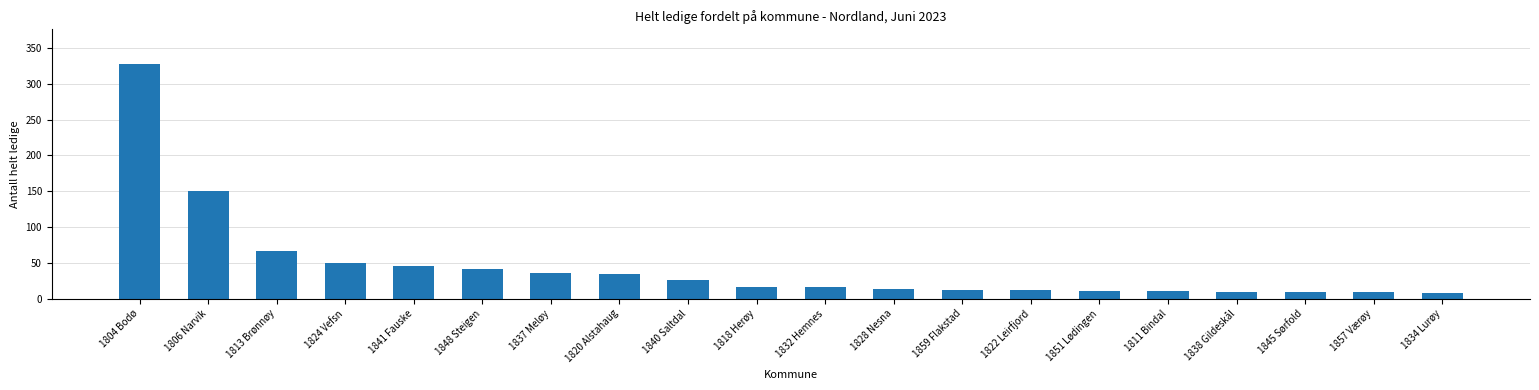

Between 1838 Gildeskål and 1813 Brønnøy, which is larger?

1813 Brønnøy